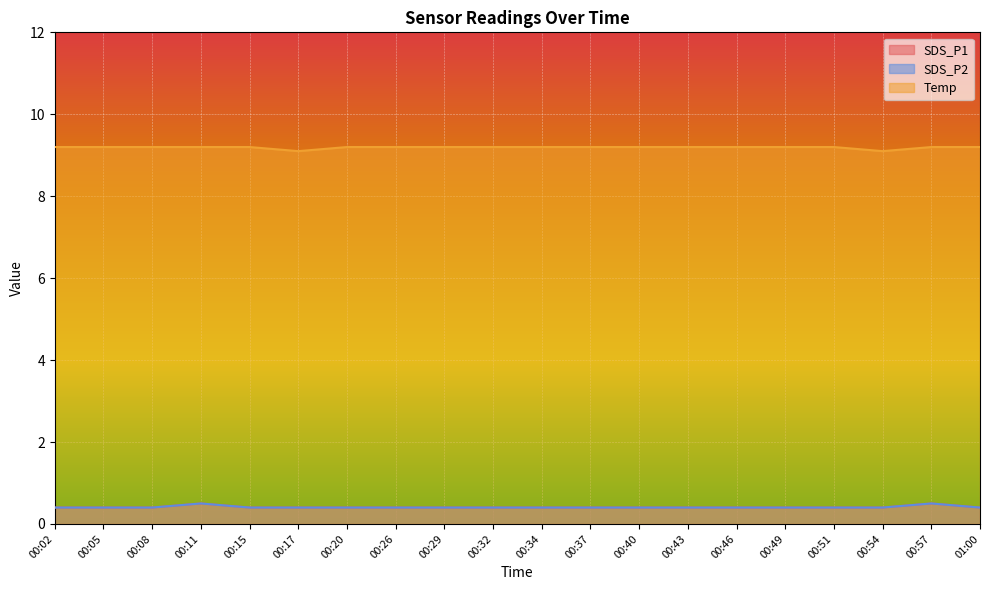

Count the number of data series in this chart.

3